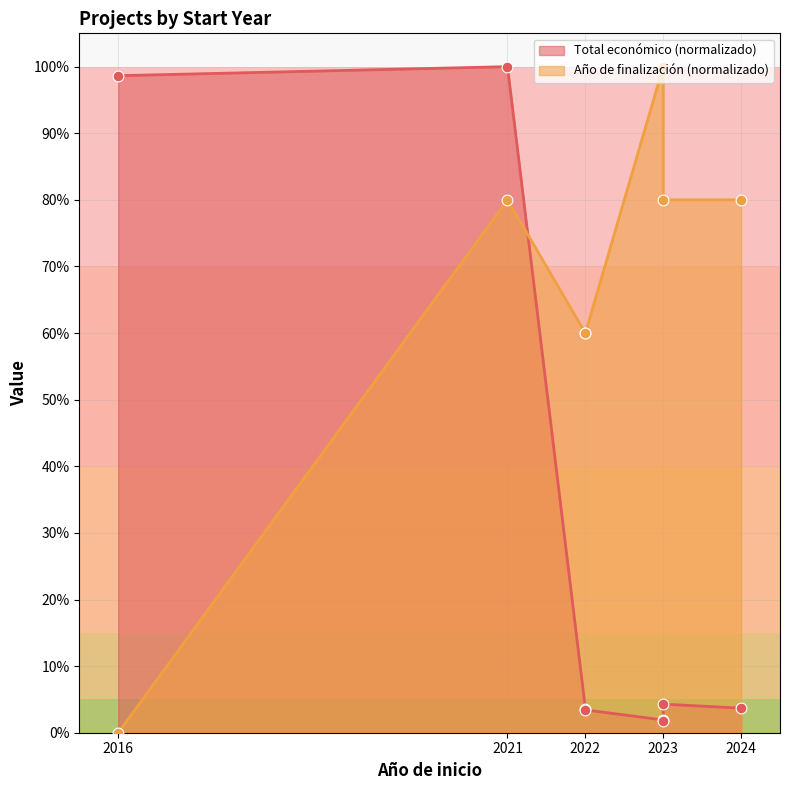

What is the change in value from 2016 to 2022?

-95.2